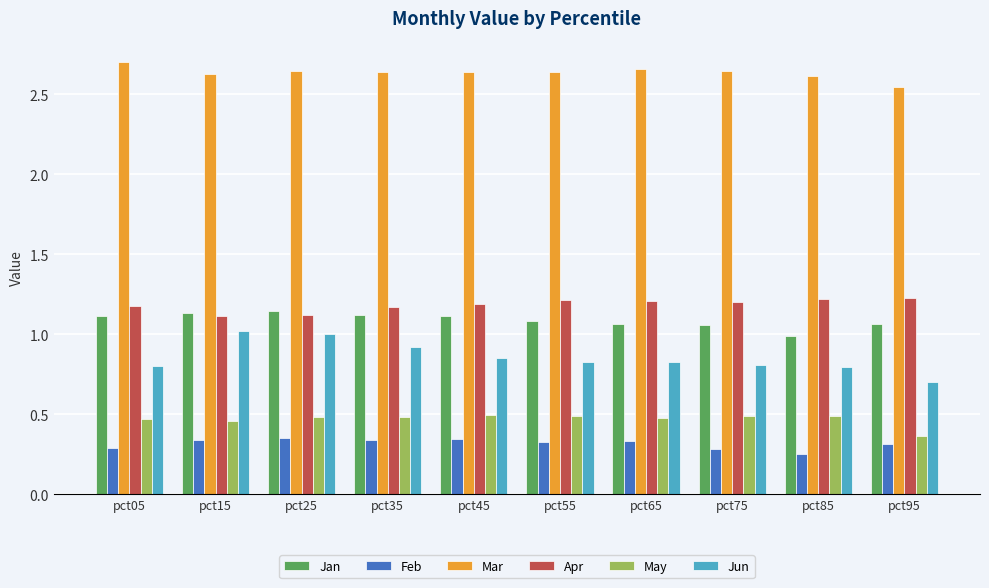

What is the total value across all series at pct45?

6.6